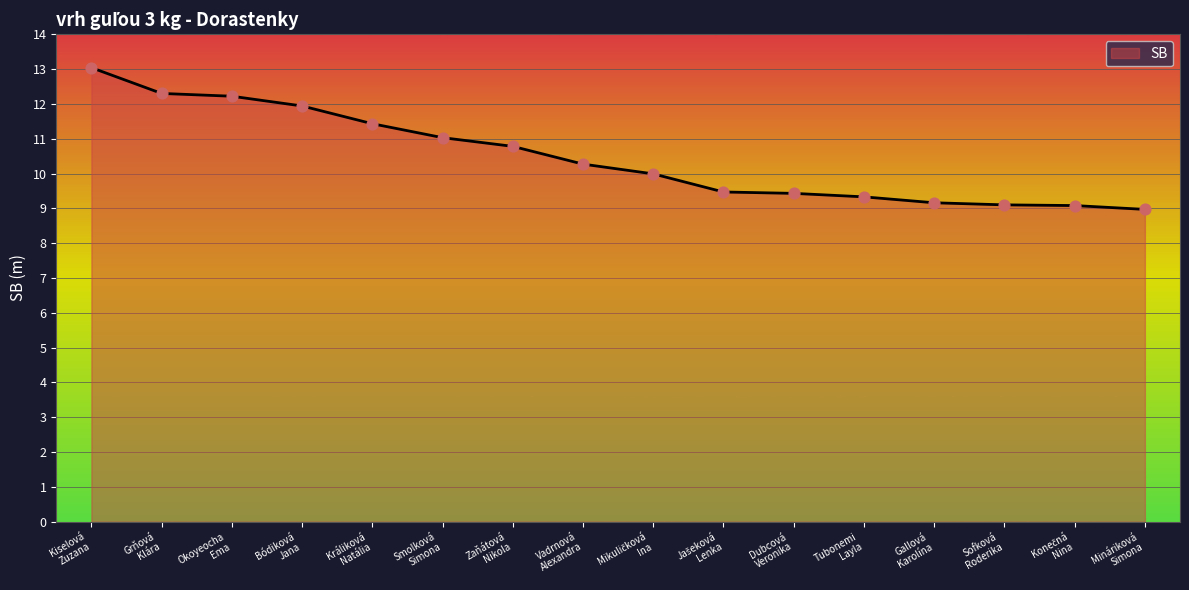

What is the change in value from Gallová
Karolína to Sofková
Roderika?

-0.1